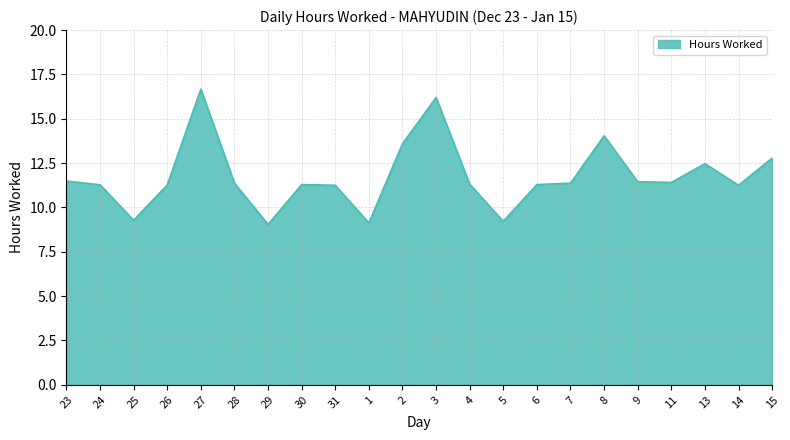

How many values exceed 11?

18